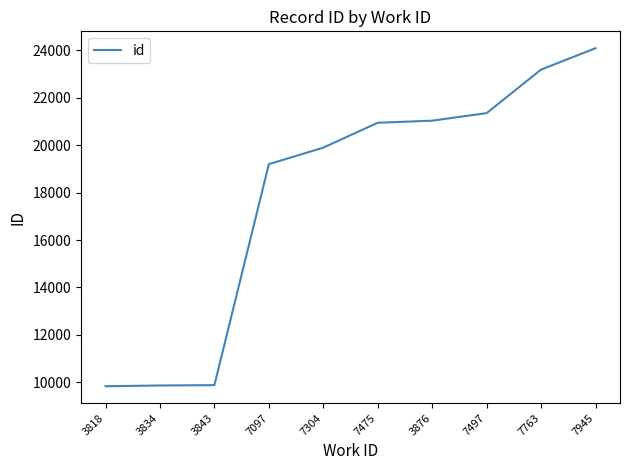

What is the maximum value shown in the chart?

24084